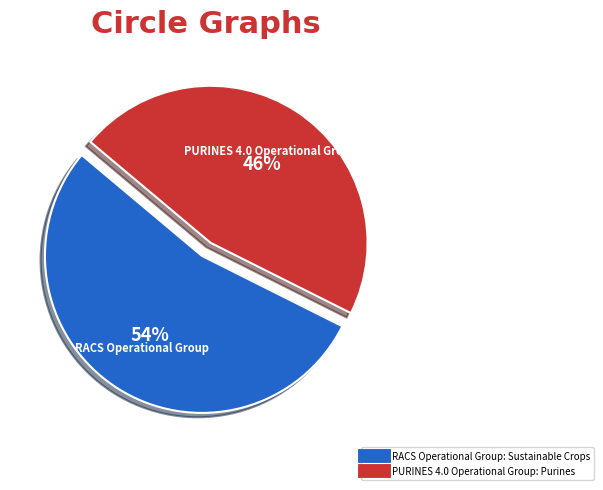

To the nearest percent, what is the combined percentage of RACS Operational Group: Sustainable Crops and PURINES 4.0 Operational Group: Purines?

100%